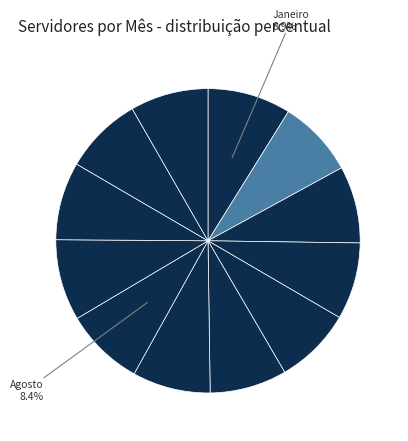

Count the number of slices in the pie.

12